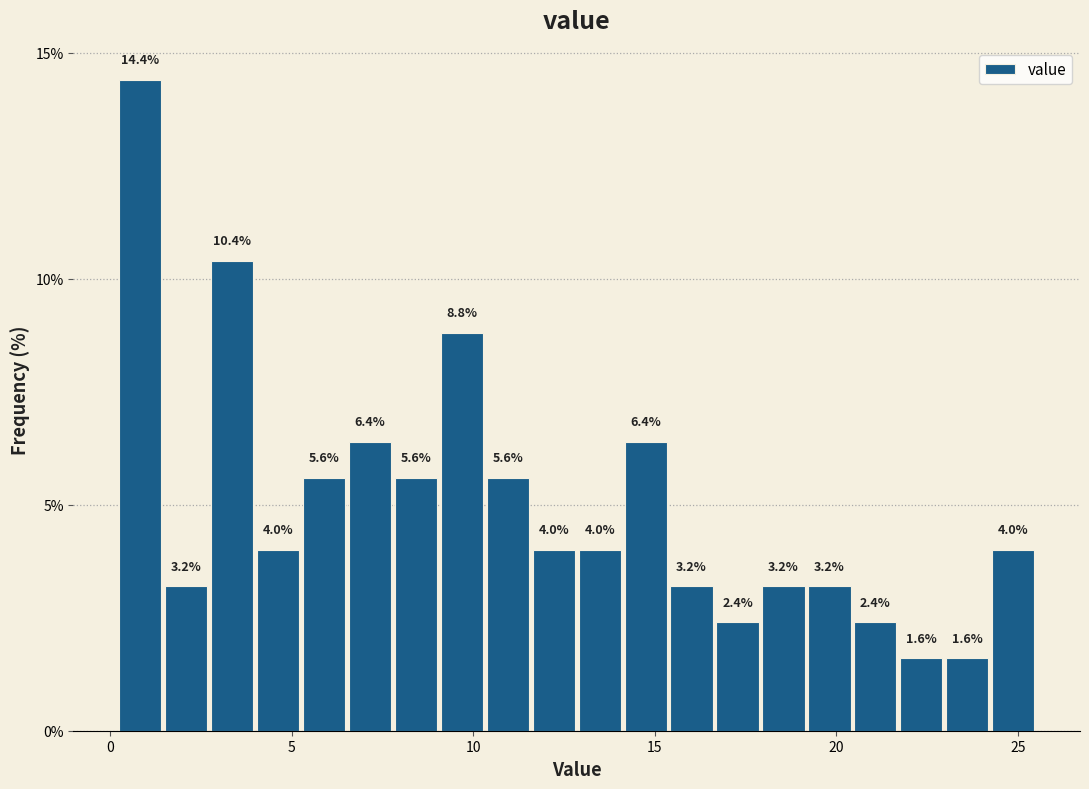

Around what value on the x-axis is the tallest bar? Give the approximate position of its centre, as read against the axis.

1.0